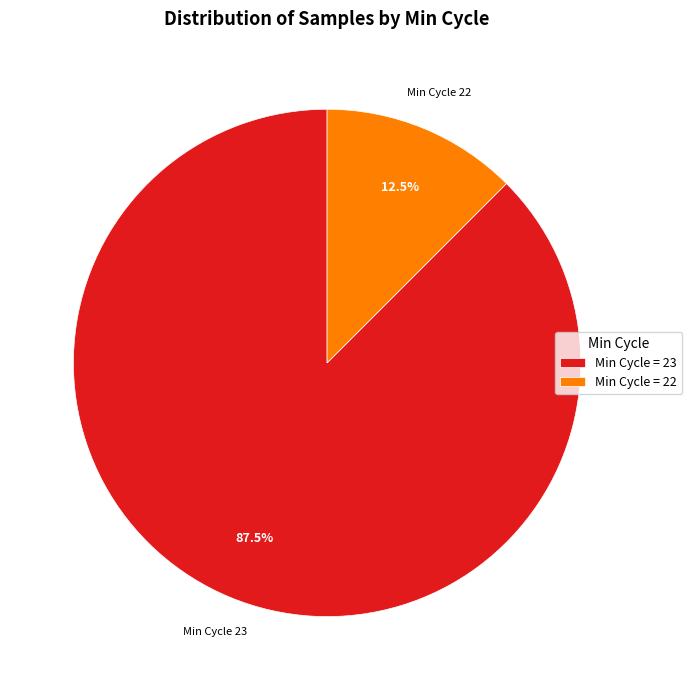

Rank the categories by value from highest to lowest.

Min Cycle = 23, Min Cycle = 22